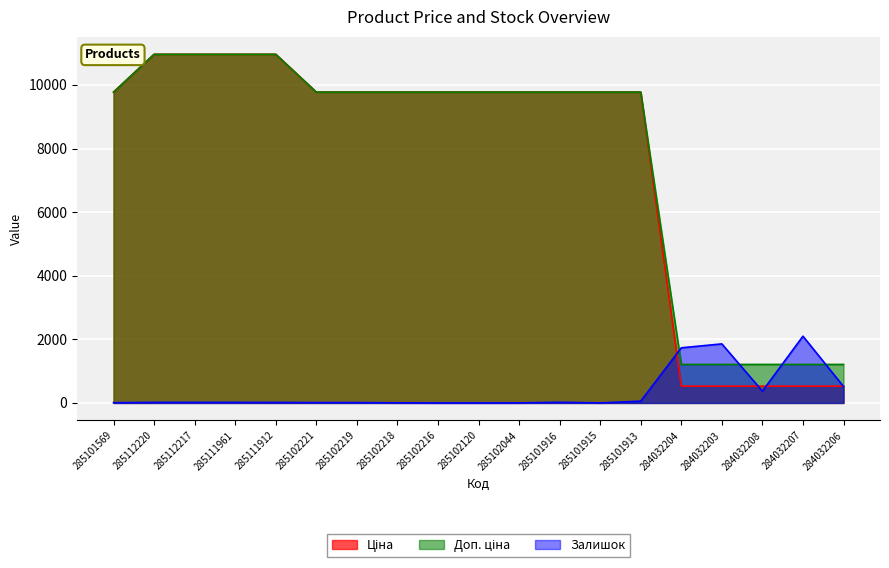

What is the difference between the maximum and minimum values in the Ціна series?

10436.2